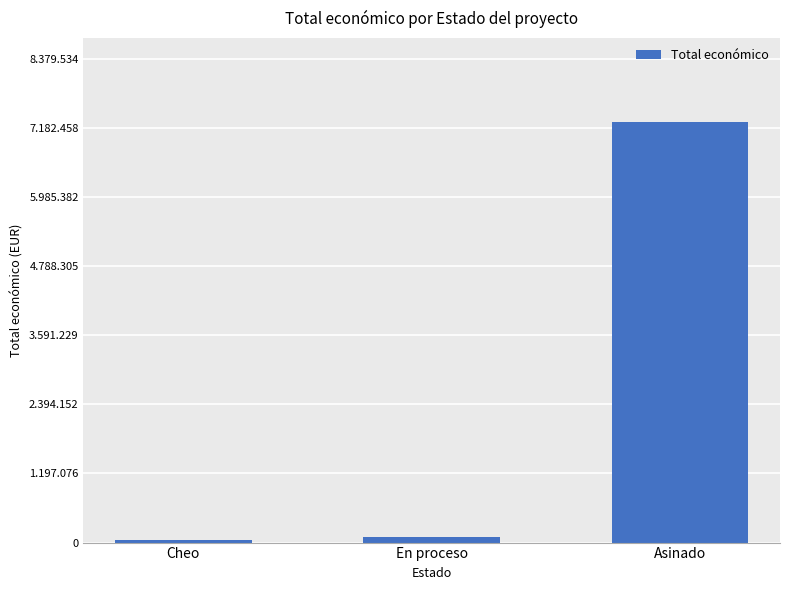

At which label is the value closest to 3667396?

En proceso